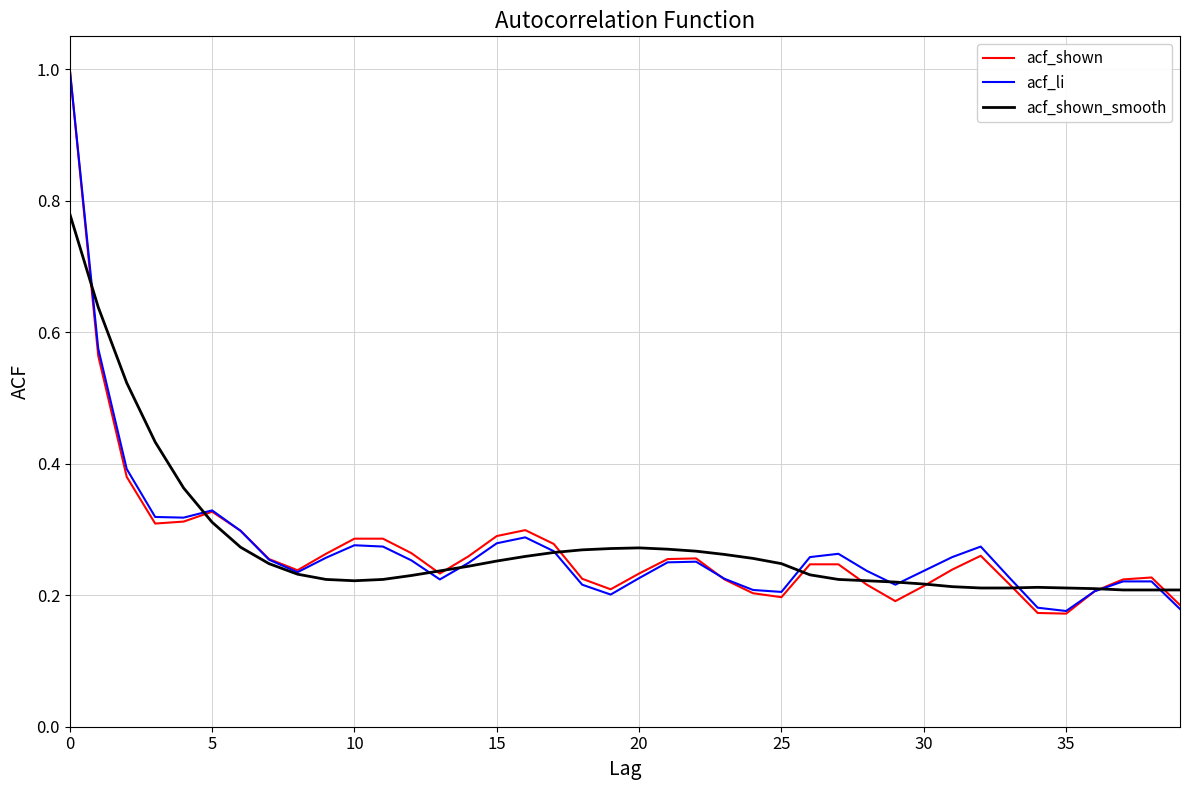

Does the chart display data point markers on the line(s)?

No